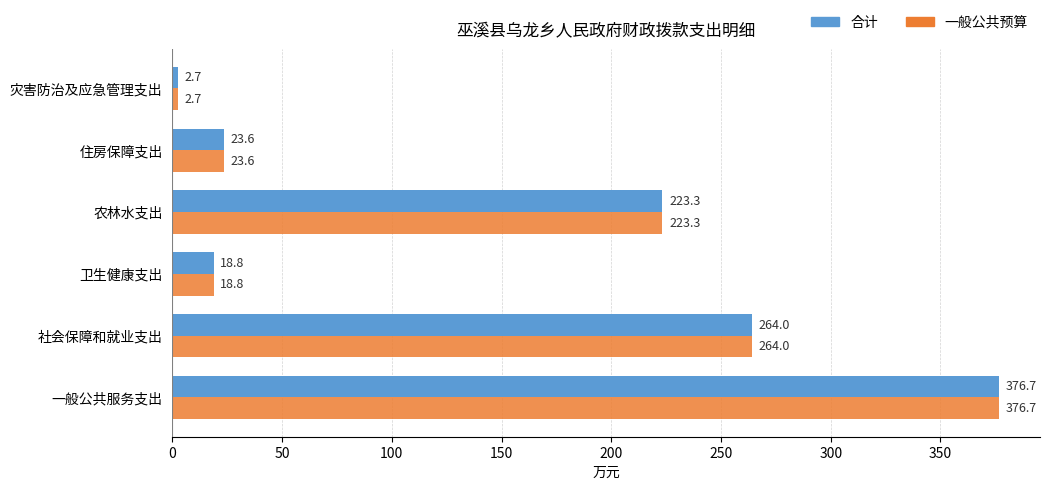

The 合计 series shows 606.5 at 一般公共服务支出. True or false?

False